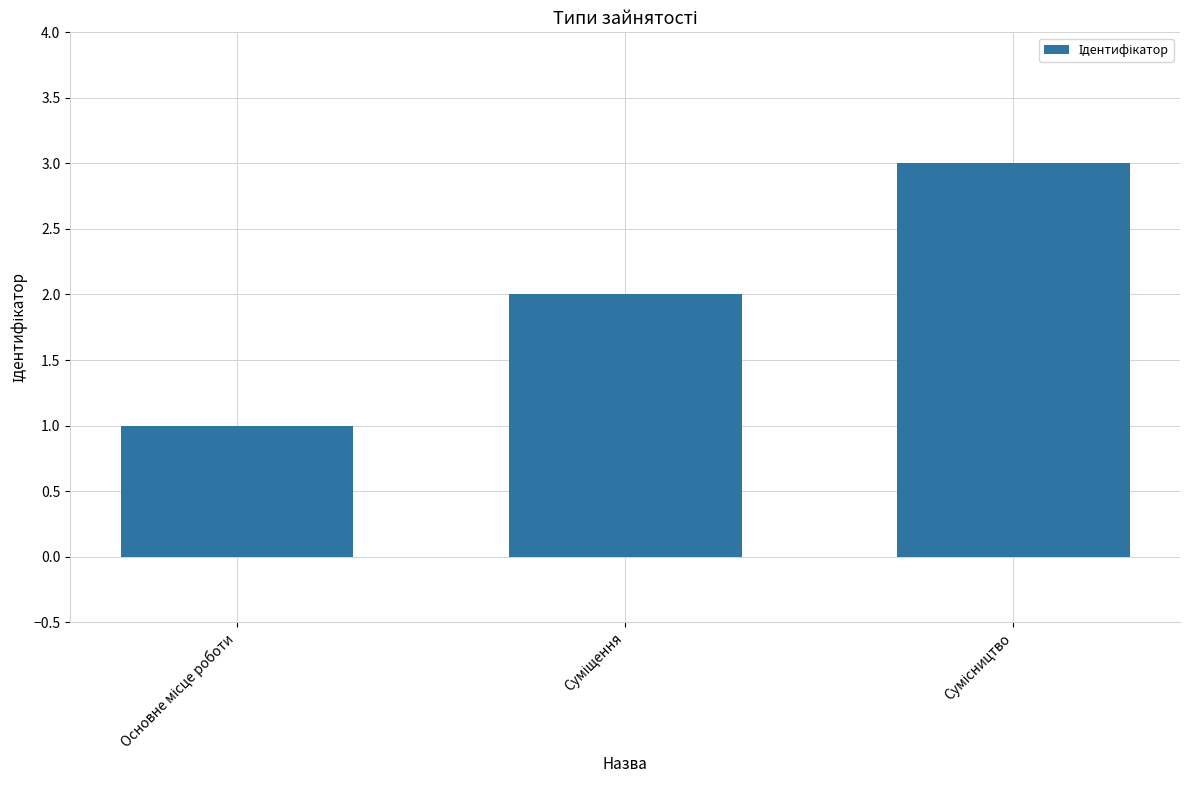

What is the value of the 2nd bar from the left?

2